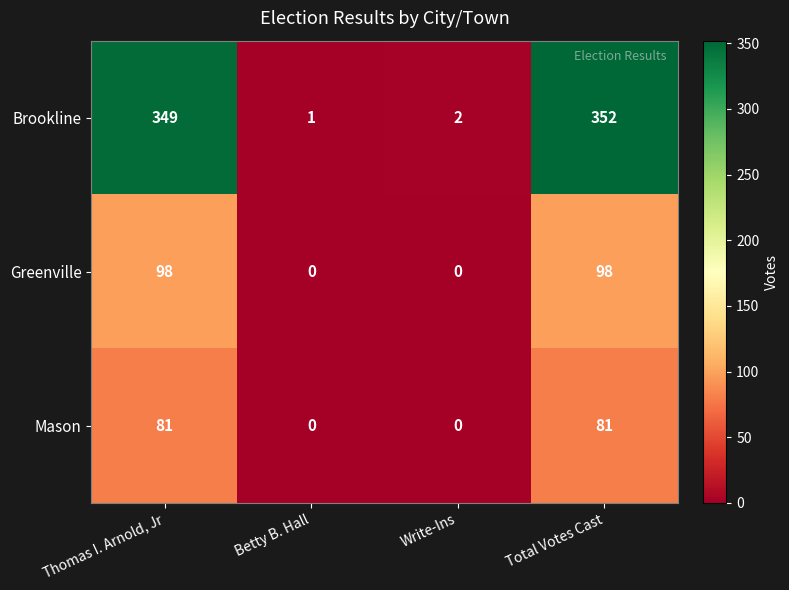

At which category is the sum across all series the highest?

Total Votes Cast